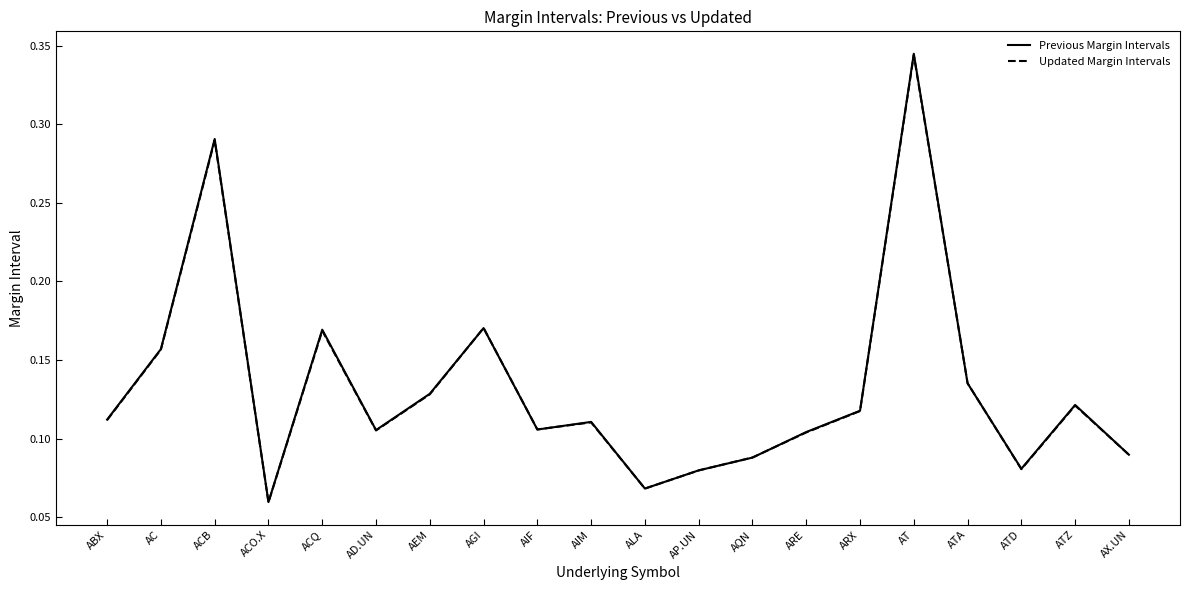

What position from the left is AIF?

9